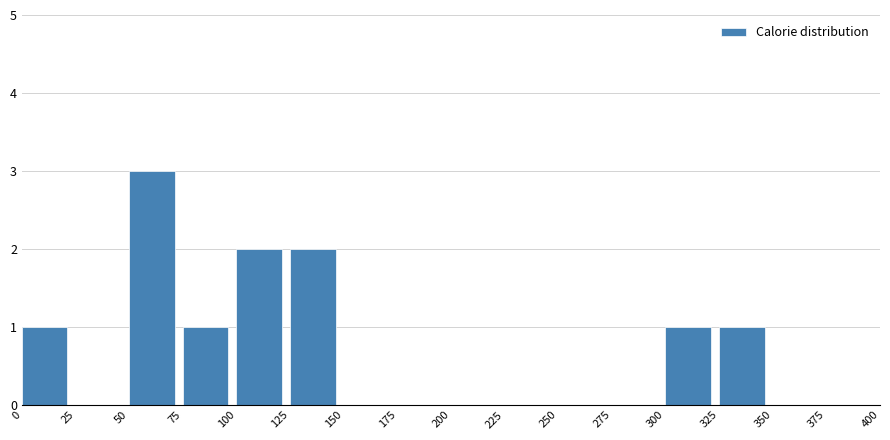

Reading left to right, list every bar in this chart as the range it spans on the x-axis followed by its height. The values are not printed on the chart, so give them approximately, as read against the axis.

0 to 25: 1
25 to 50: 0
50 to 75: 3
75 to 100: 1
100 to 125: 2
125 to 150: 2
150 to 175: 0
175 to 200: 0
200 to 225: 0
225 to 250: 0
250 to 275: 0
275 to 300: 0
300 to 325: 1
325 to 350: 1
350 to 375: 0
375 to 400: 0